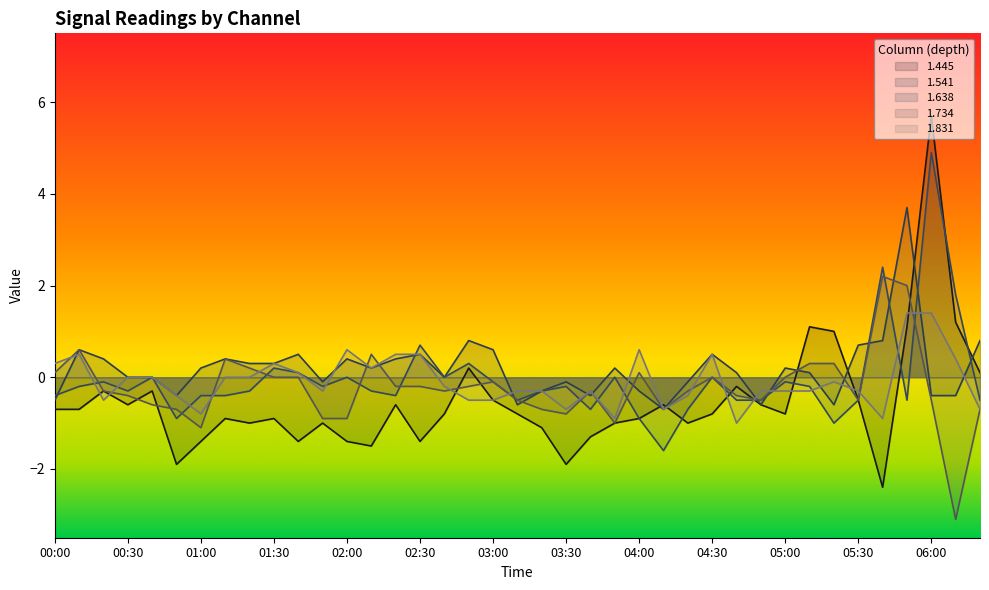

At which category does the chart reach its minimum across all series?

06:10